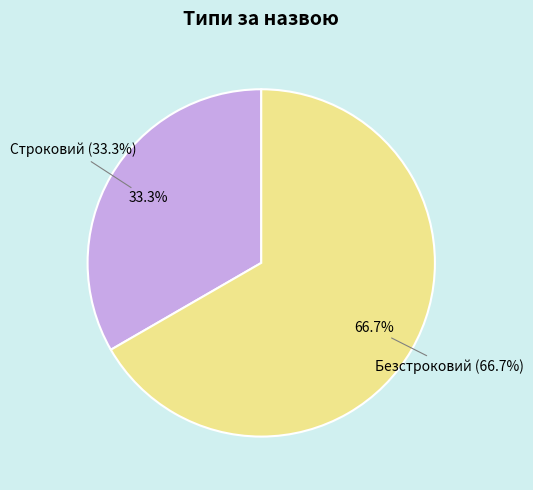

Approximately how many times larger is the value at Безстроковий compared to Строковий?

2.0